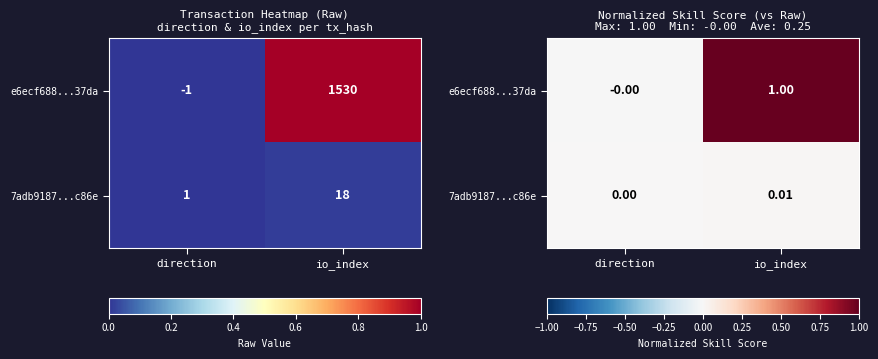

Count the number of data series in this chart.

2